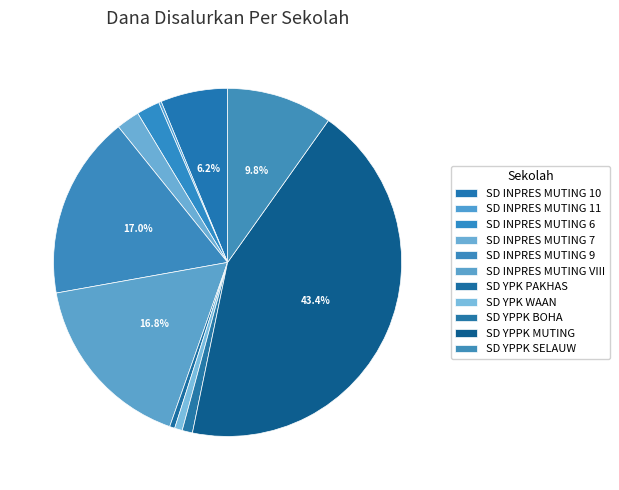

To the nearest percent, what is the average slice percentage?

9%